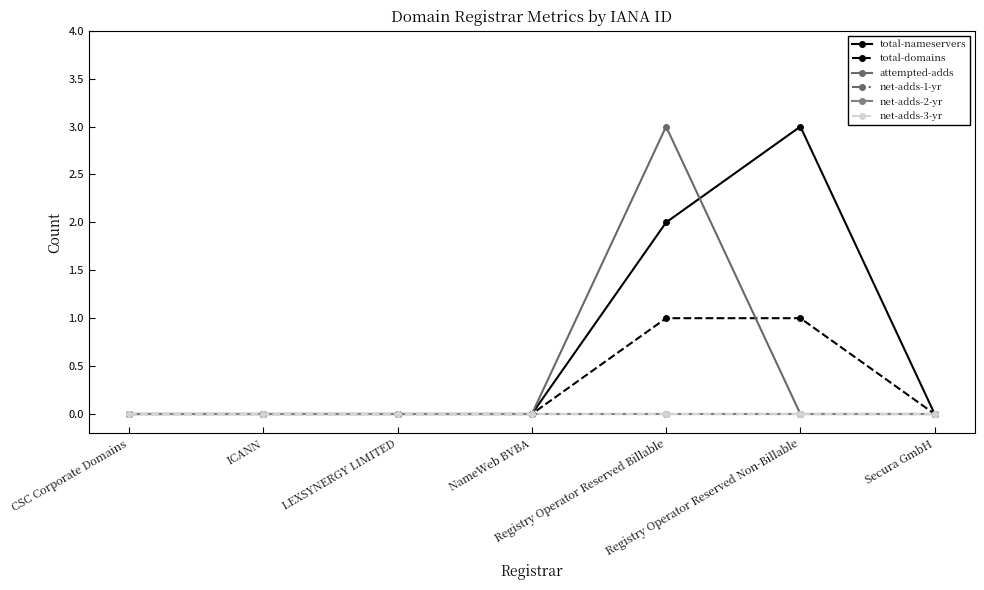

At which category does the chart reach its minimum across all series?

CSC Corporate Domains